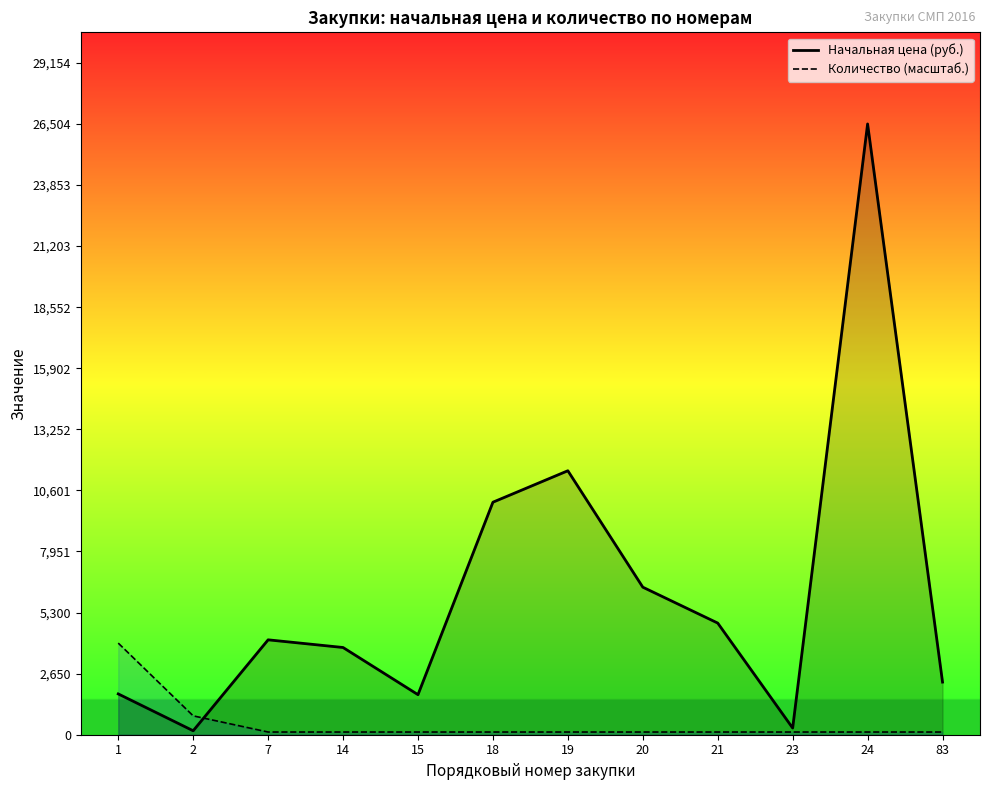

What are all the series names shown in the legend?

Начальная цена (руб.), Количество (масштаб.)